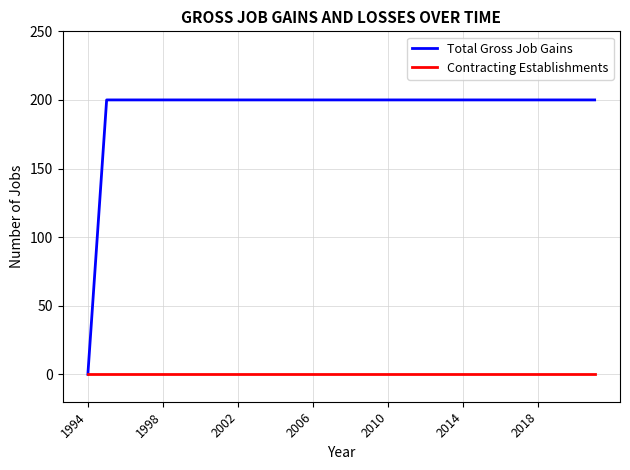

What are all the series names shown in the legend?

Total Gross Job Gains, Contracting Establishments